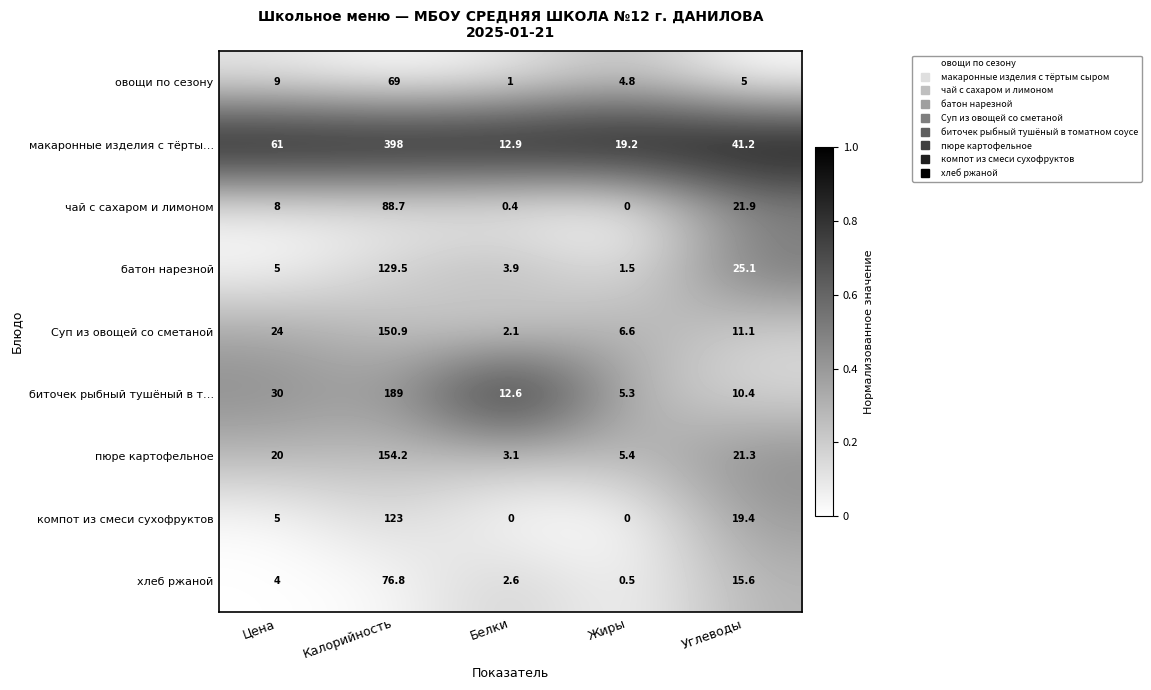

What is the difference between the second highest and second lowest values in the макаронные изделия с тёрты… series?

41.8